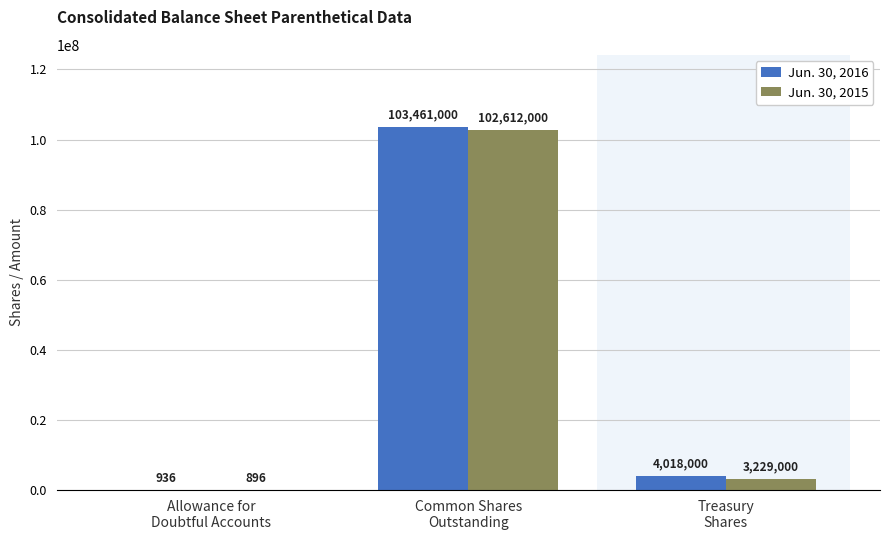

What is the highest value of the Jun. 30, 2015 series?

102612000